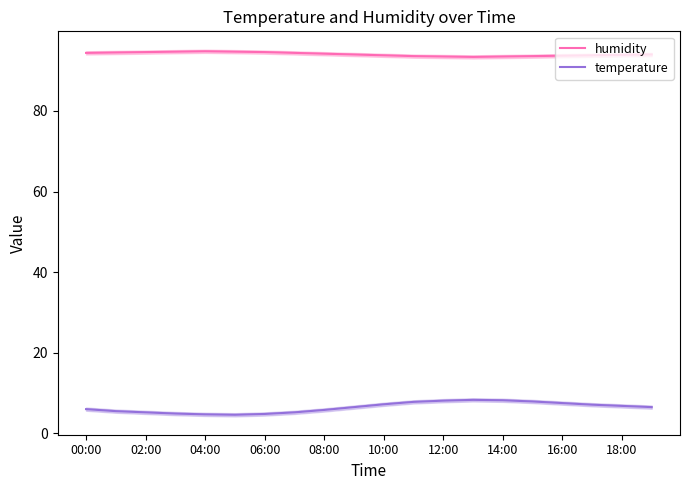

The humidity series shows 94.8 at 04:00. True or false?

True